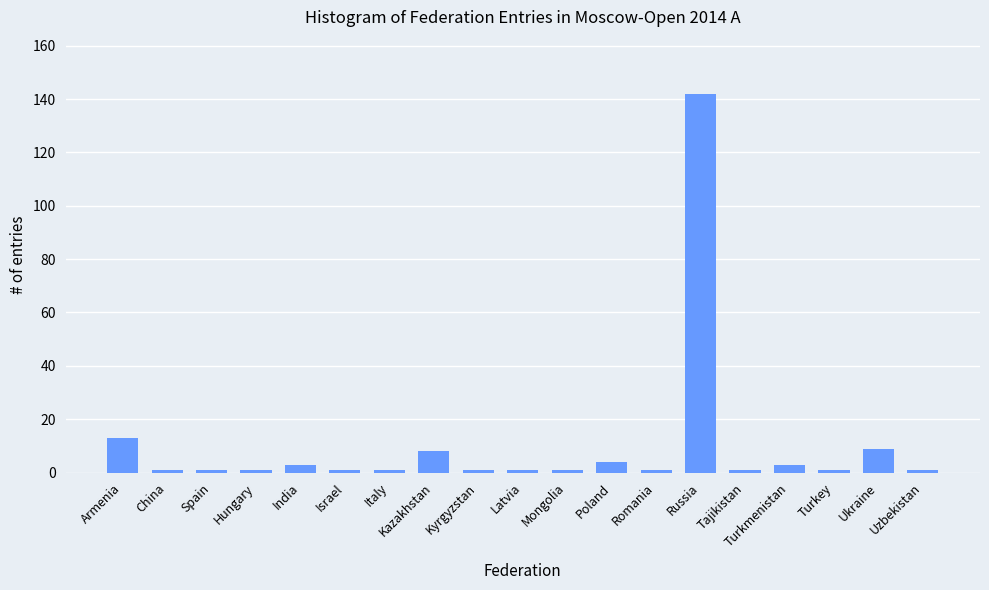

What is the greatest value displayed?

142